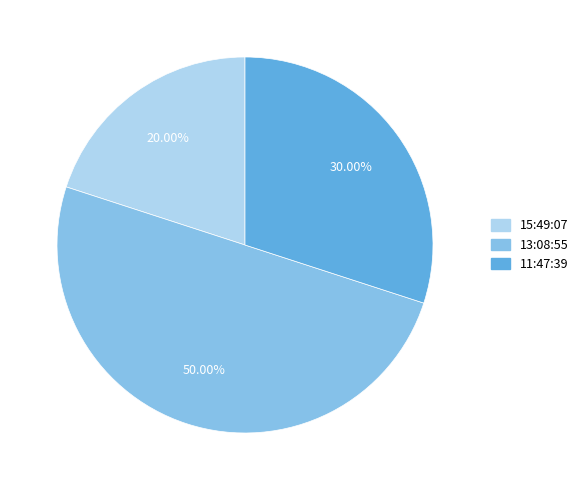

To the nearest percent, what is the difference between the largest and smallest slice percentages?

30%